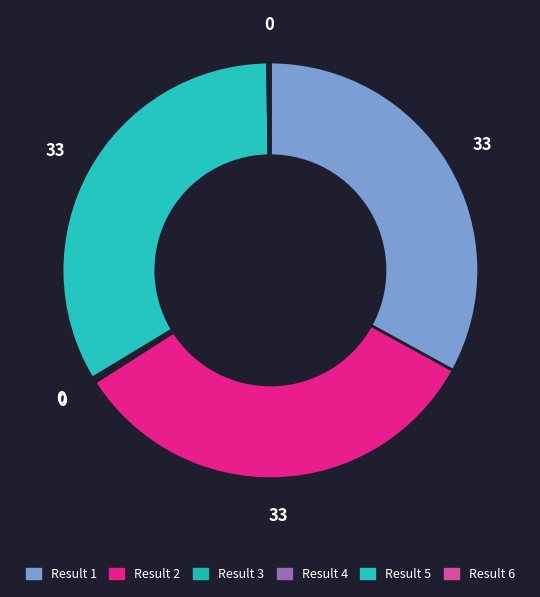

Rank the categories by value from highest to lowest.

Result 5, Result 1, Result 2, Result 6, Result 4, Result 3